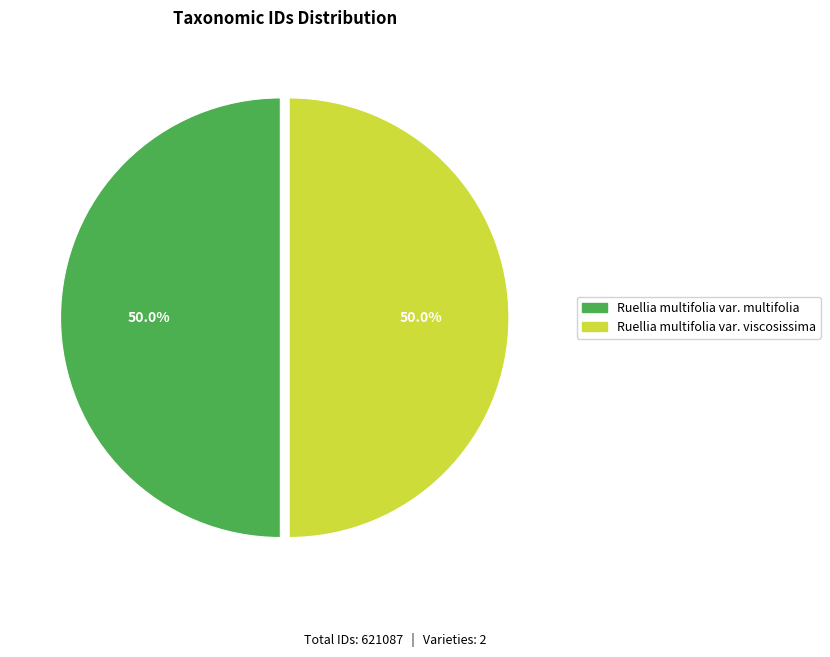

What percentage do Ruellia multifolia var. viscosissima and Ruellia multifolia var. multifolia together represent?

100.0%